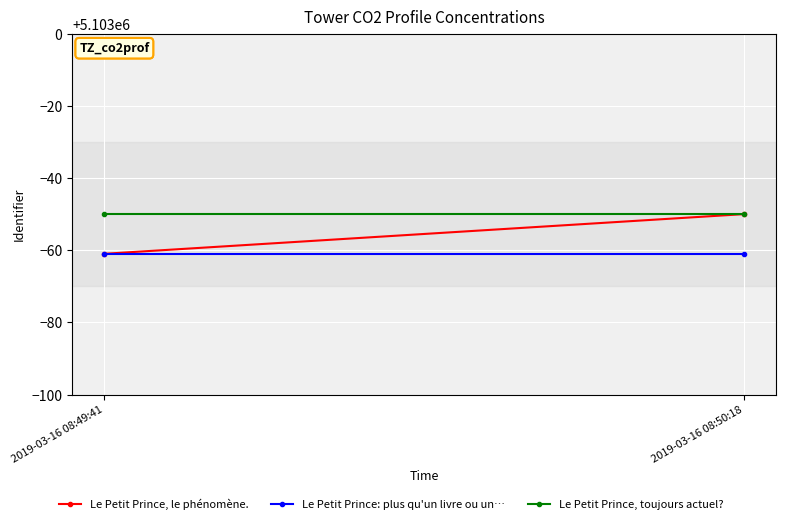

What is the total value across all series at 2019-03-16 08:50:18?

15308839